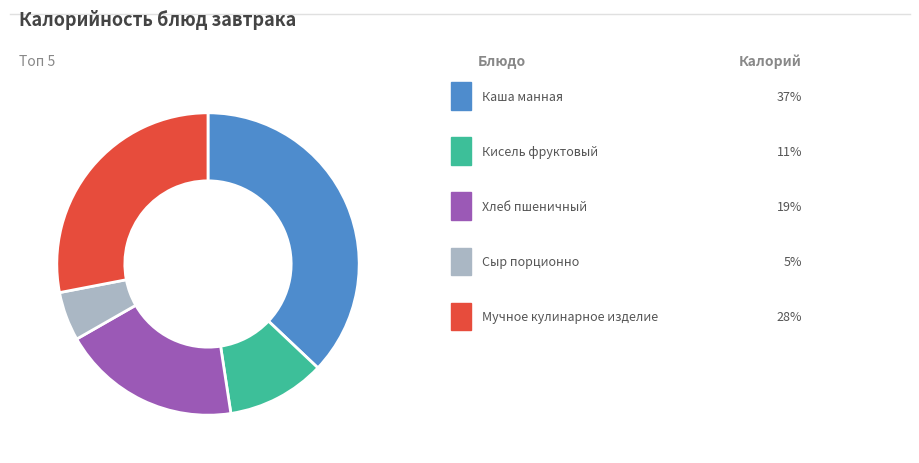

Does any single category account for the majority?

No